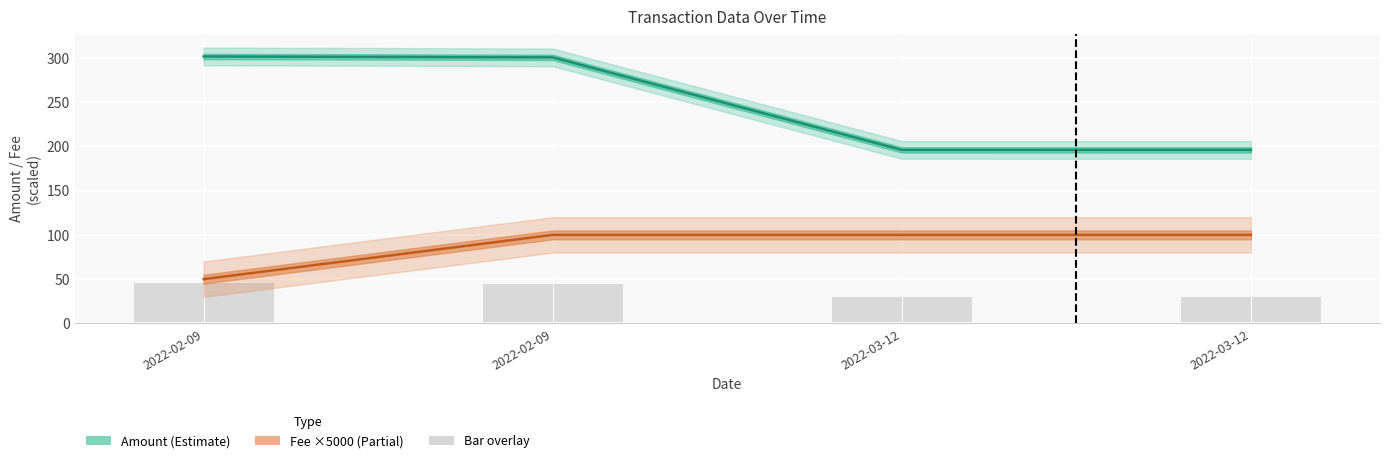

The Amount series shows 62.3 at 2022-02-09. True or false?

False